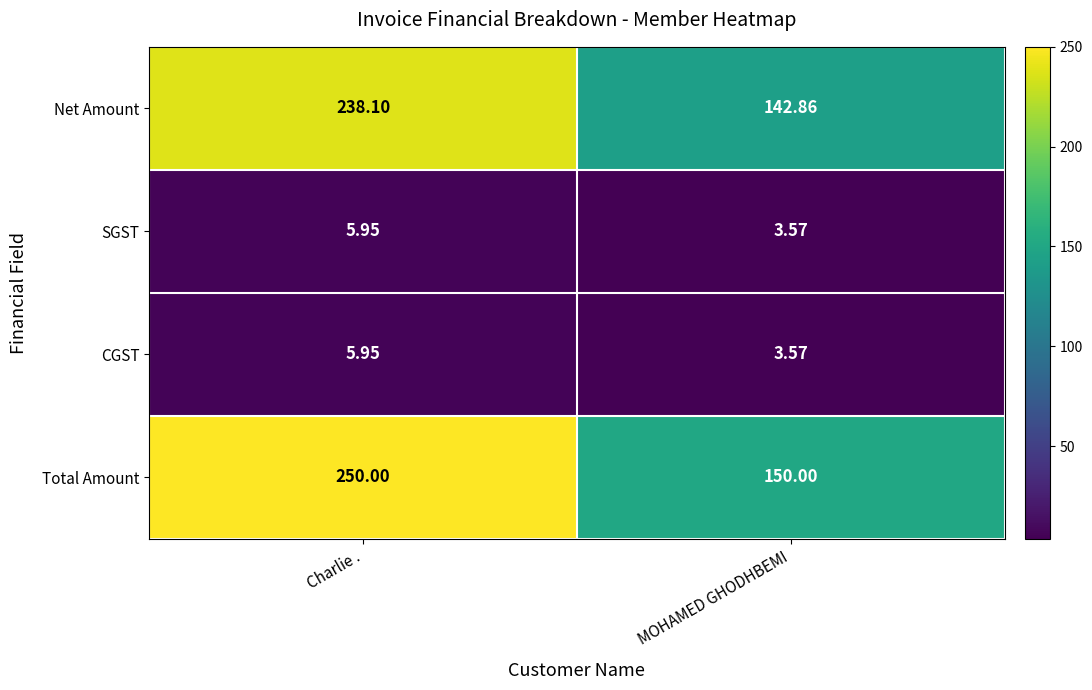

List the labels in order of Net Amount value, smallest first.

MOHAMED GHODHBEMI, Charlie .